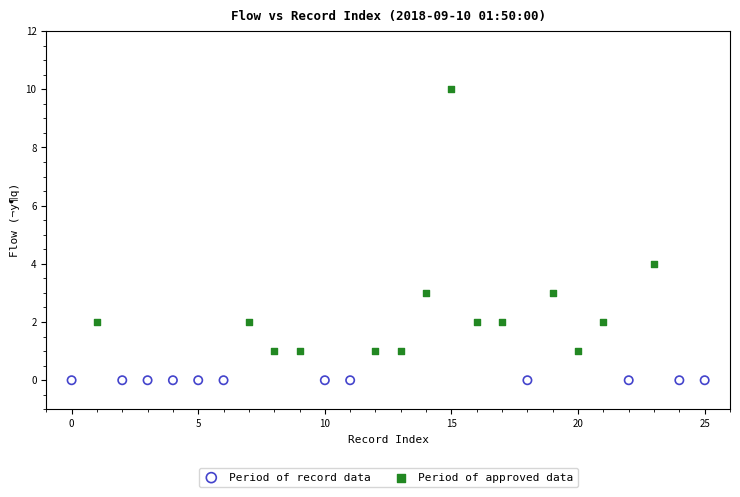

Which series contains the lowest Y value?

Period of record data